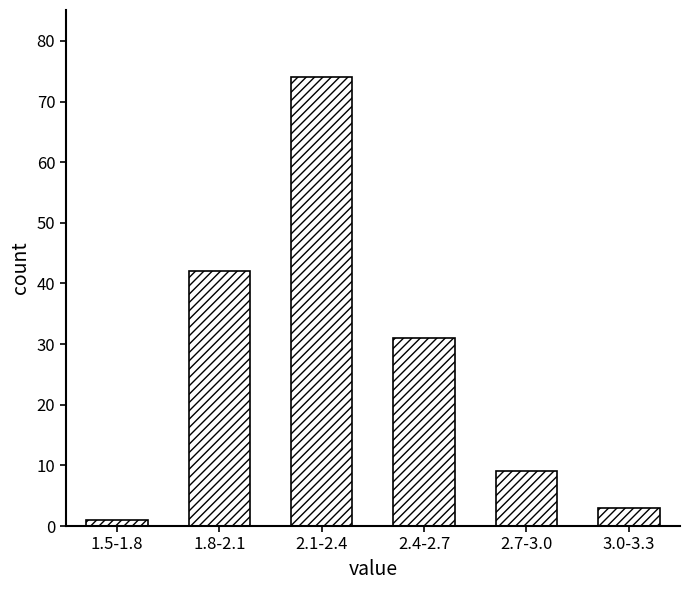

Reading left to right, what are all the values shown in this chart?

1.5-1.8=1	1.8-2.1=42	2.1-2.4=74	2.4-2.7=31	2.7-3.0=9	3.0-3.3=3